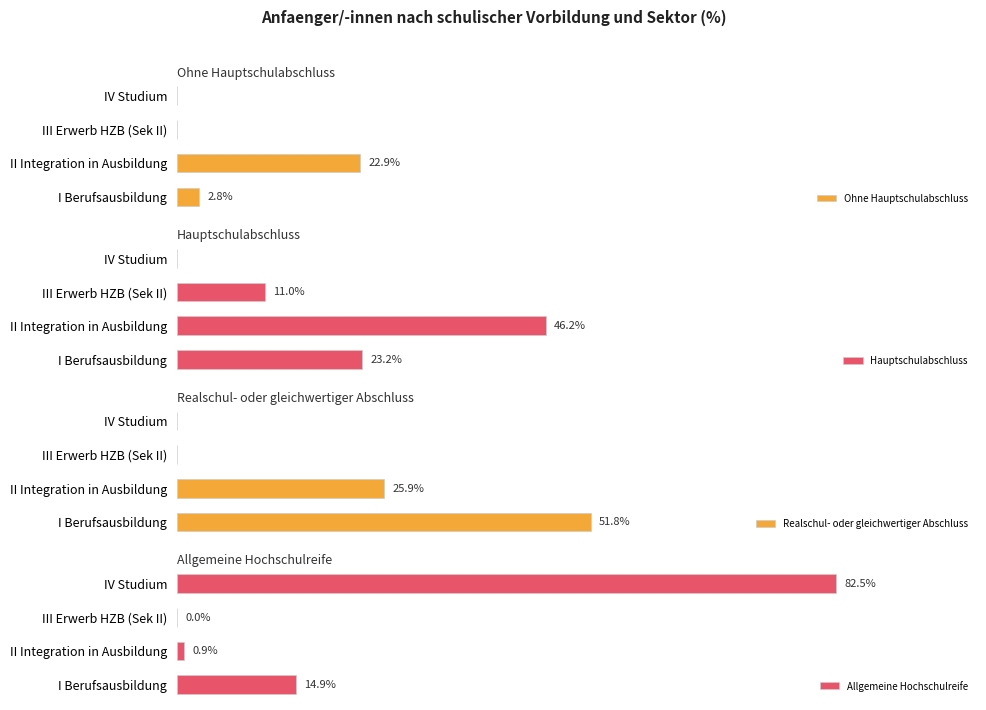

What is the highest value of the Hauptschulabschluss series?

46.2